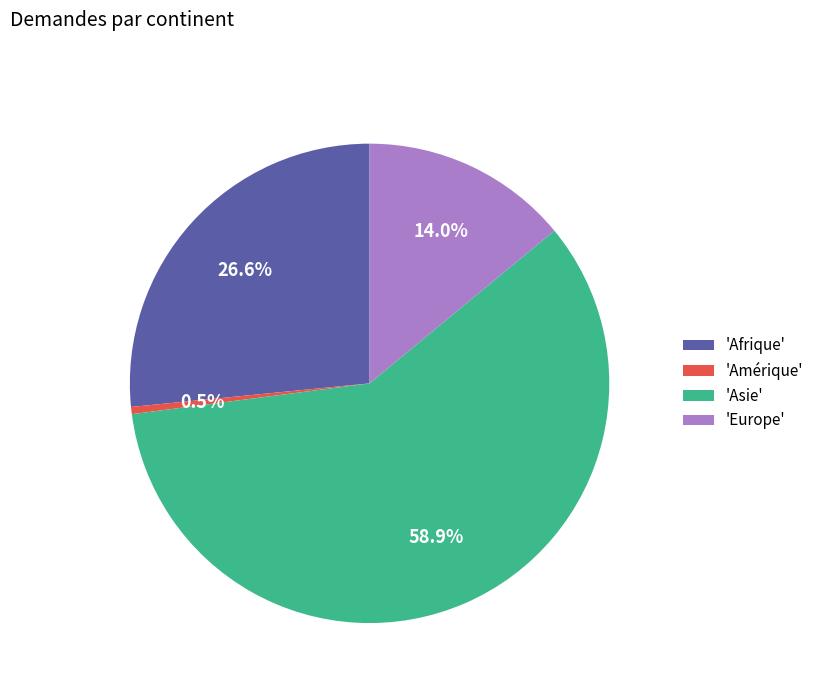

Rank the categories by value from lowest to highest.

'Amérique', 'Europe', 'Afrique', 'Asie'